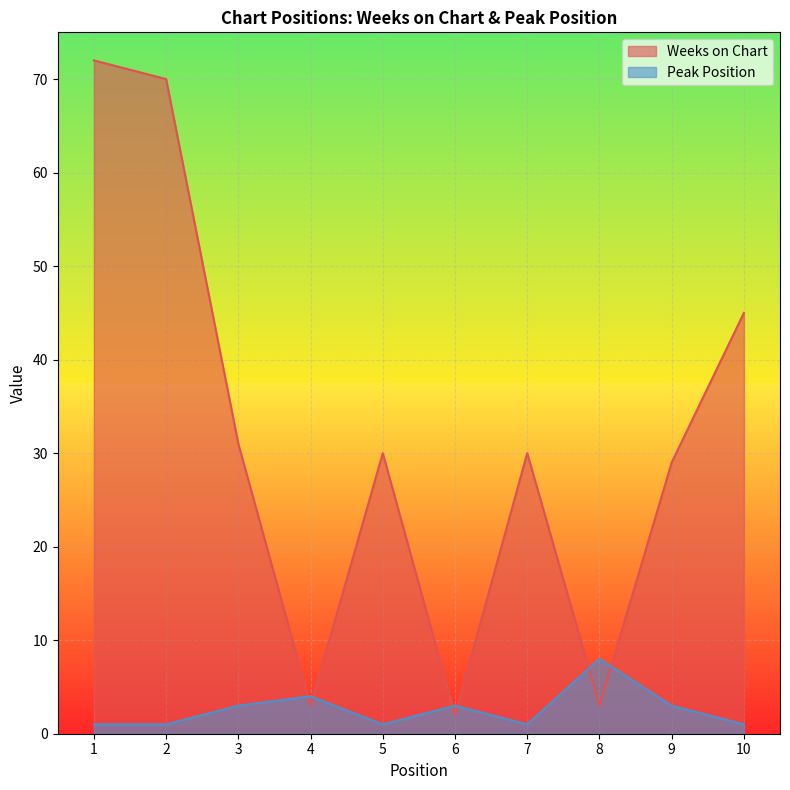

Between which two adjacent categories do Peak Position and Weeks on Chart first intersect?

3 and 4